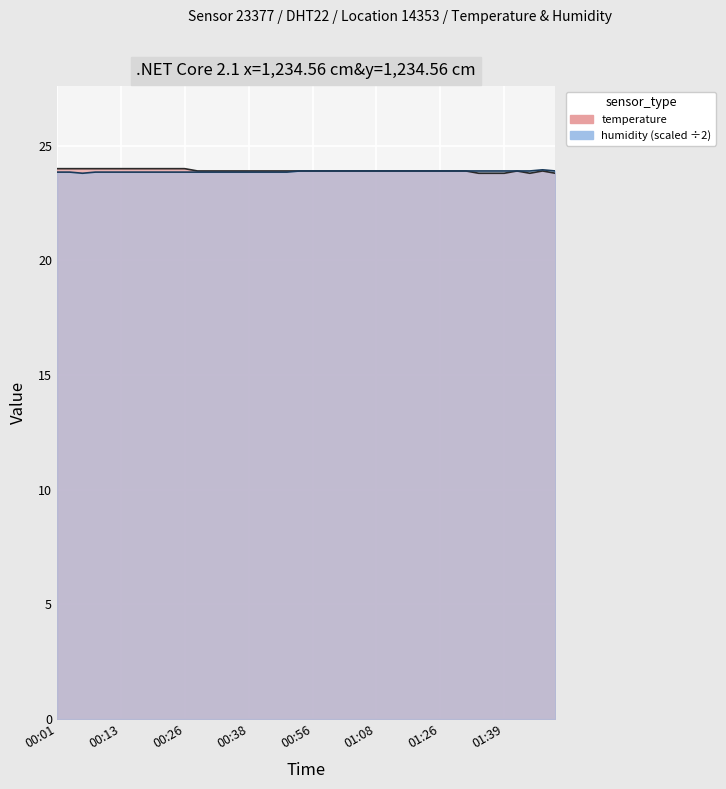

Which series has the largest total across all categories?

temperature